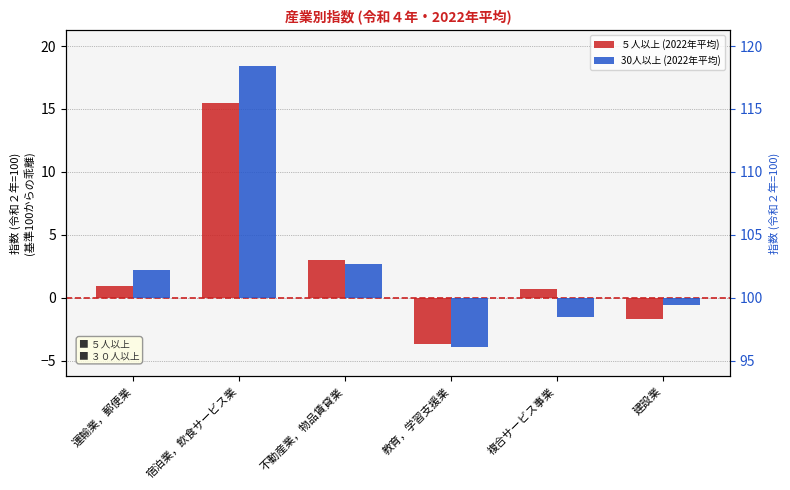

What is the difference between the second highest and minimum values in the ５人以上 (2022年平均) series?

6.7